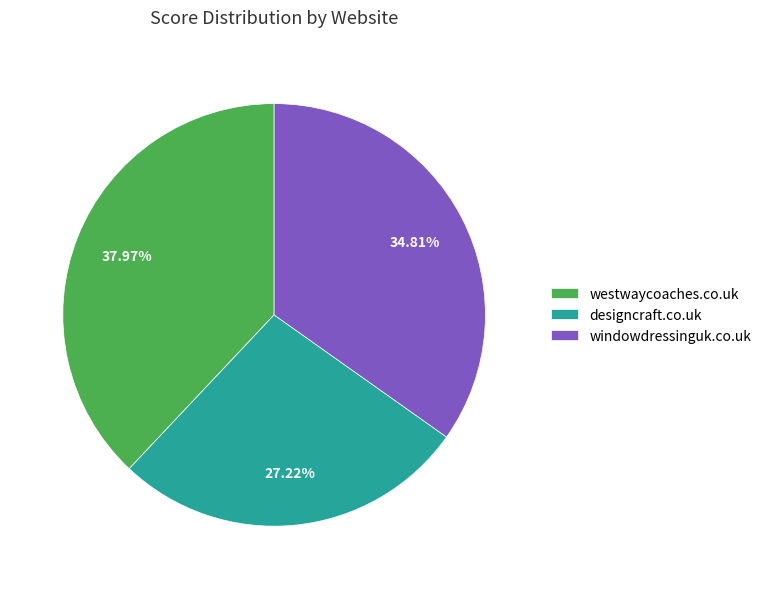

What percentage is the designcraft.co.uk slice, to the nearest percent?

27%